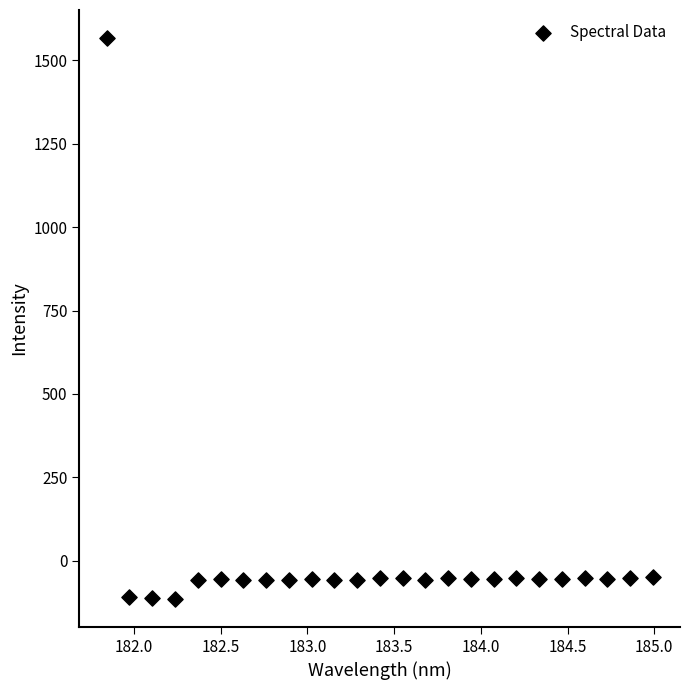

What is the range of Y values (max minus min)?

1679.7